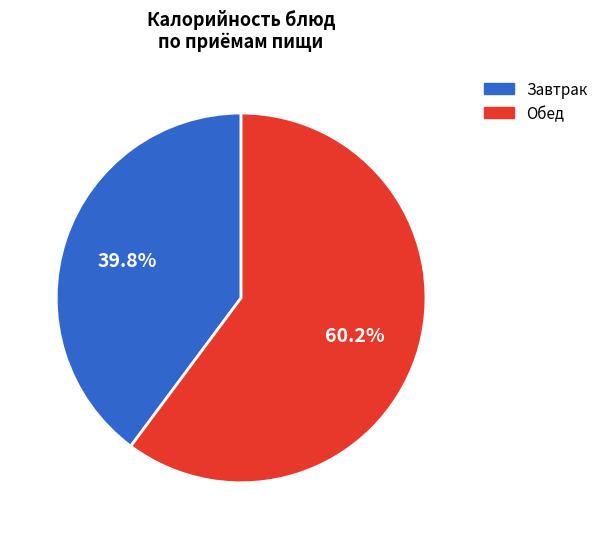

Is there a majority slice in this chart?

Yes